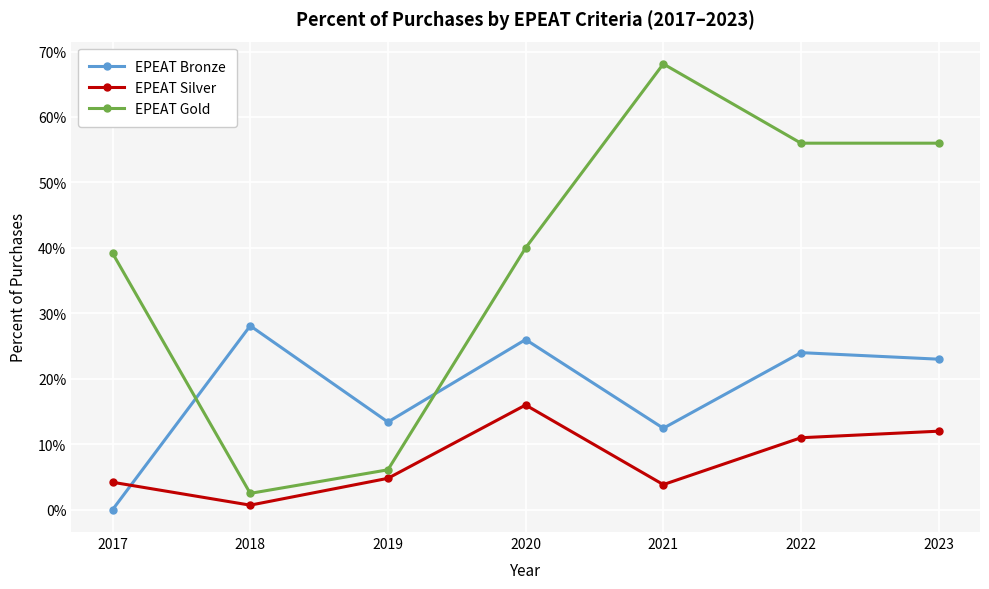

Is this an area chart (filled region under the line)?

No